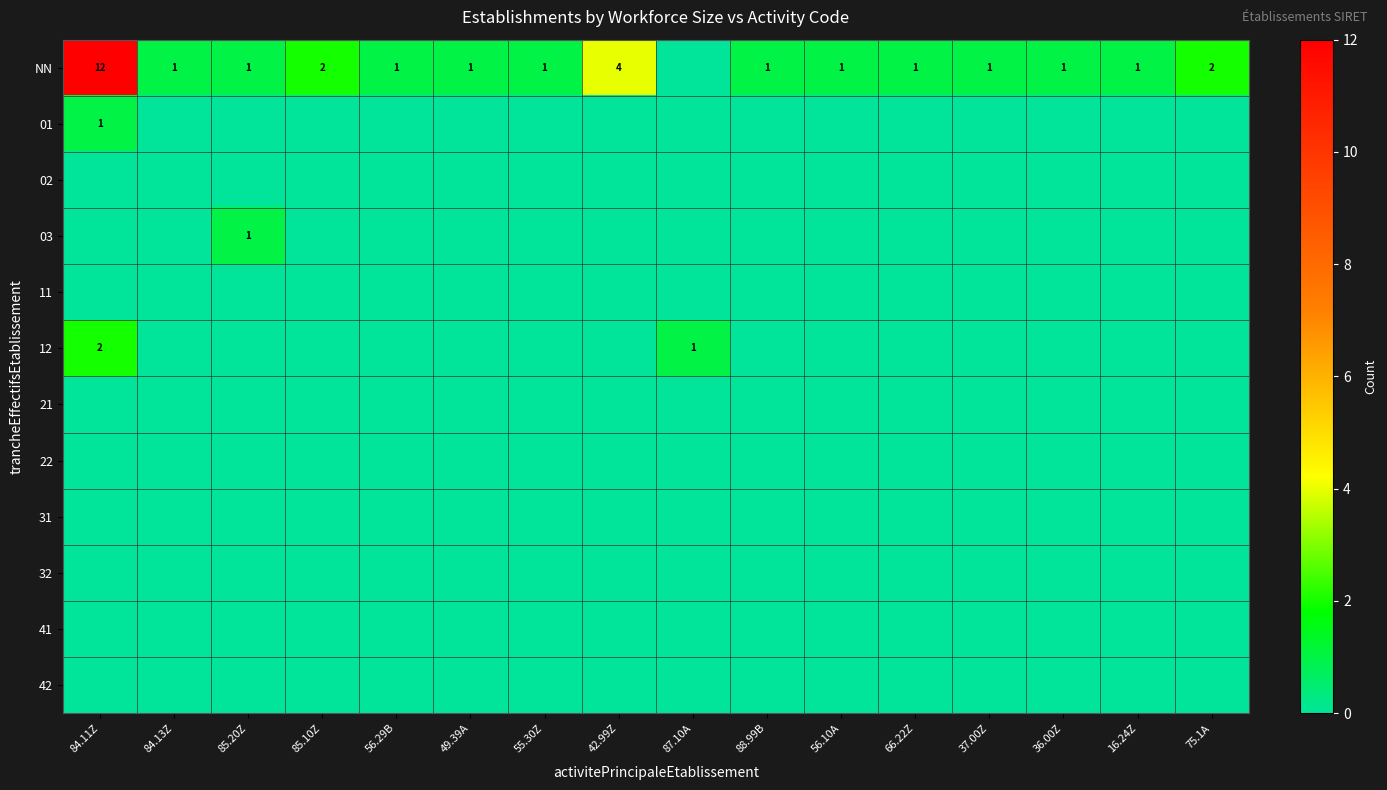

The value of NN at 36.00Z is 1. True or false?

True